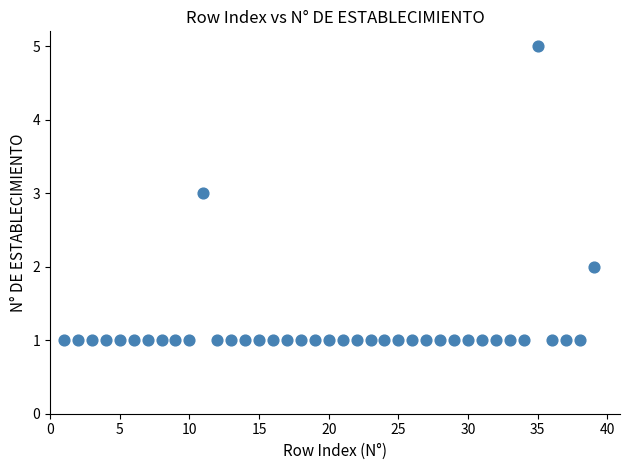

What is the range of X values (max minus min)?

38